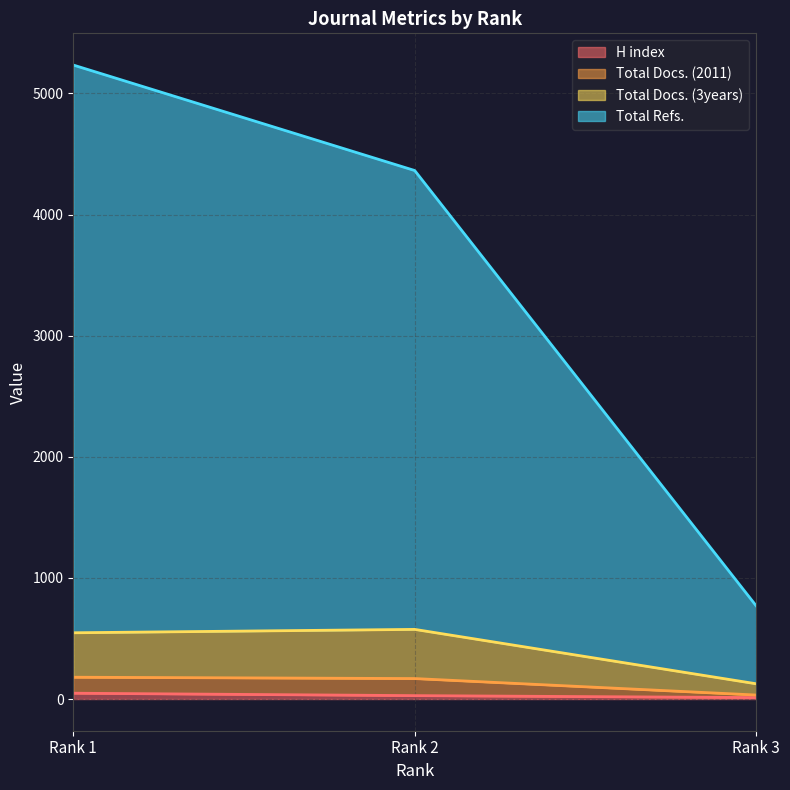

What is the maximum value shown in the chart?

5235